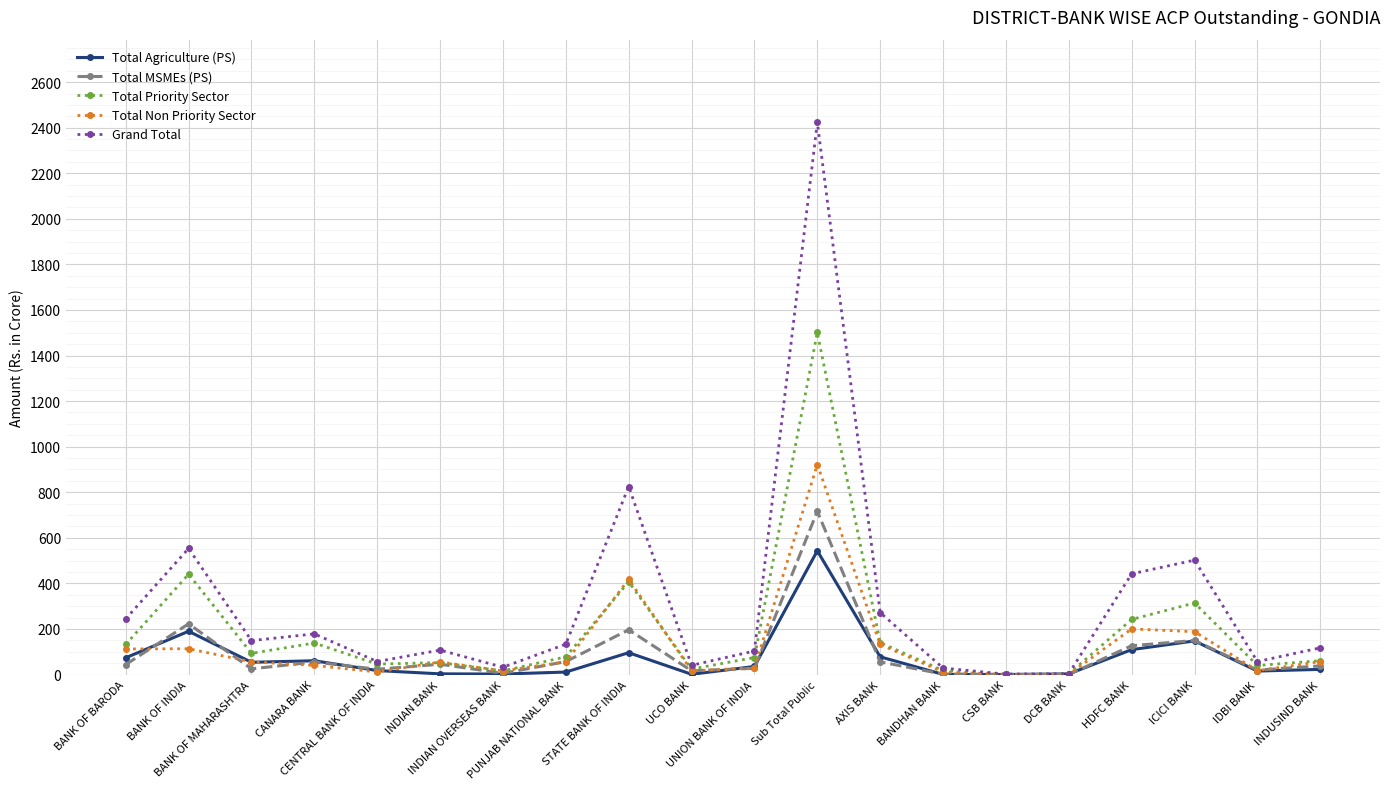

Where is the first local maximum for Grand Total?

BANK OF INDIA